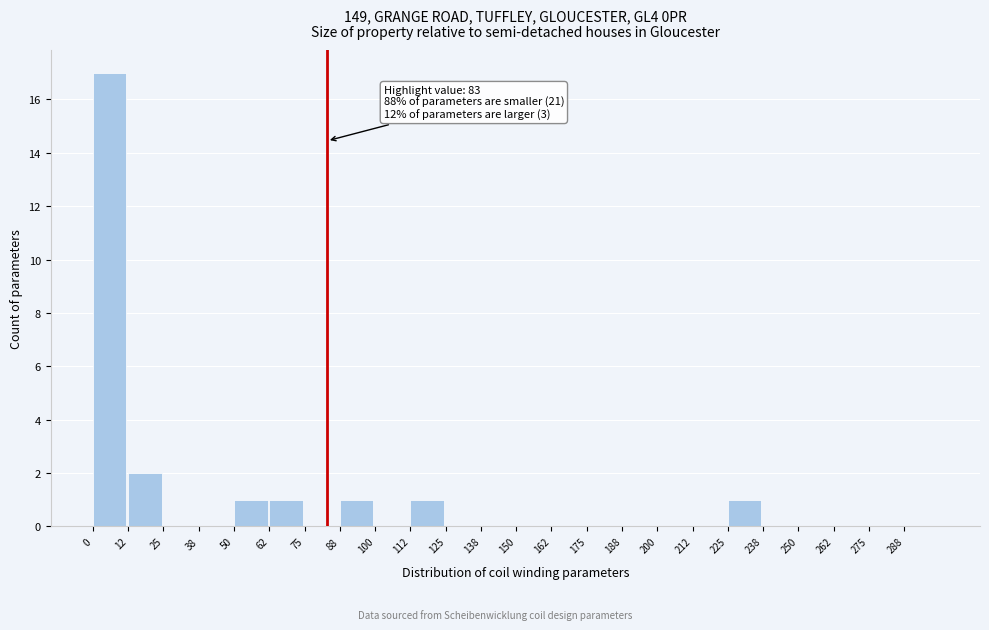

Over which range of the x-axis is the bar tallest?

0.0 to 12.5